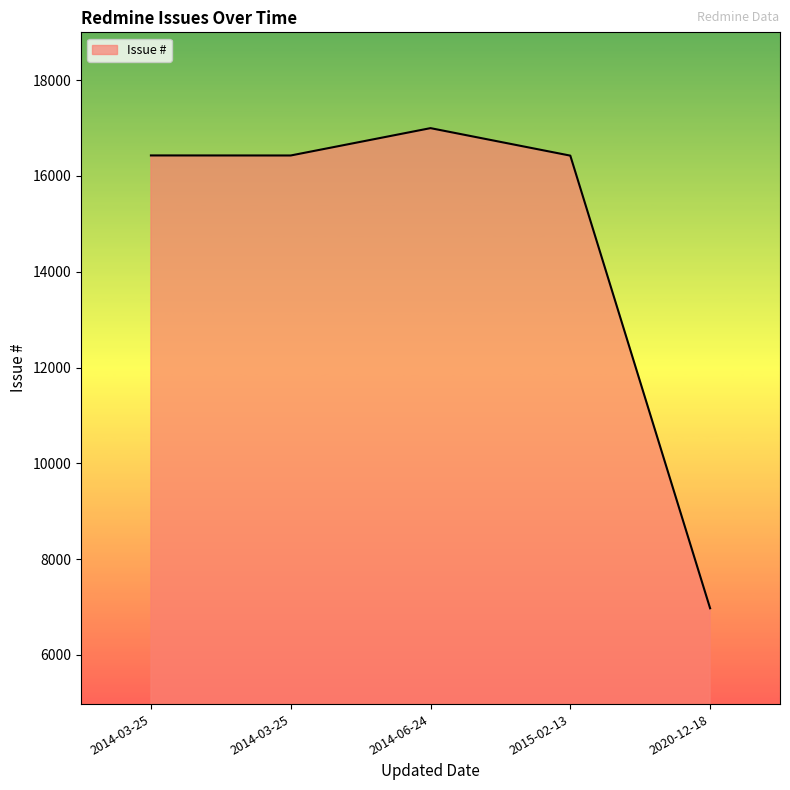

How many points are lower than both their immediate neighbors (excluding endpoints)?

1